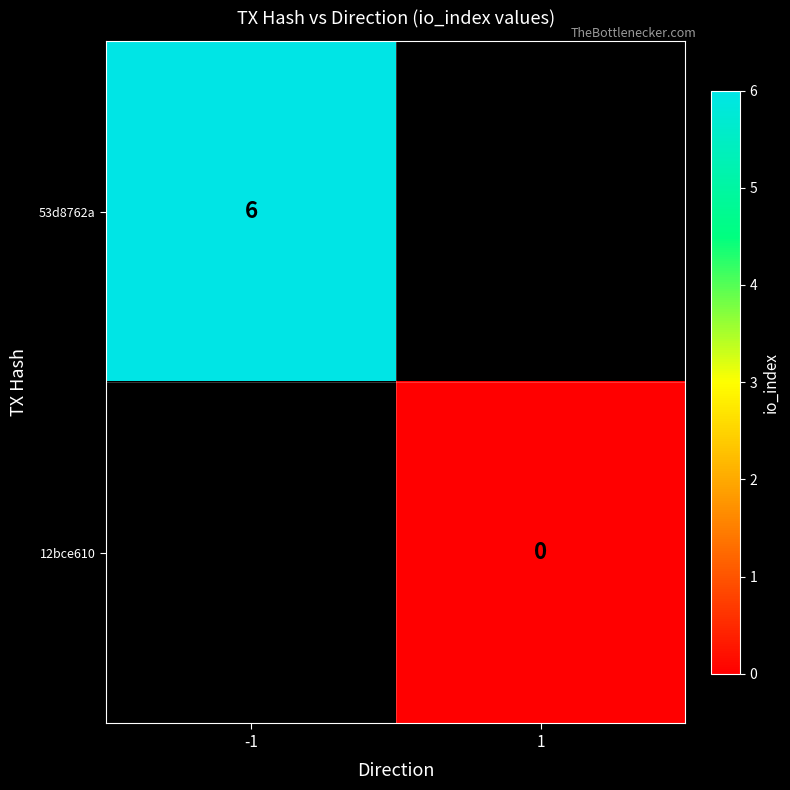

The 53d8762a series shows 6 at -1. True or false?

True